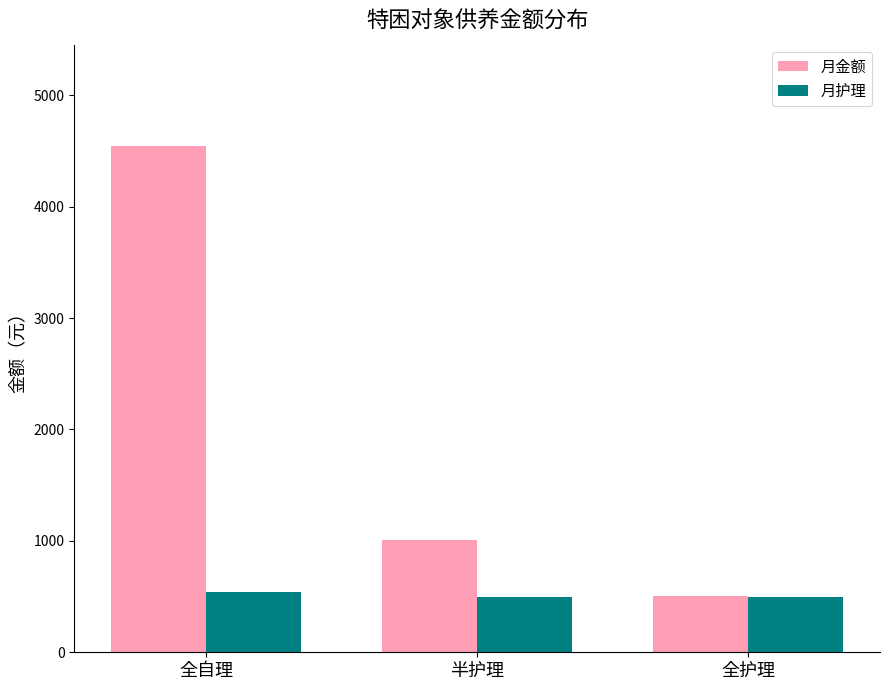

What are all the series names shown in the legend?

月金额, 月护理